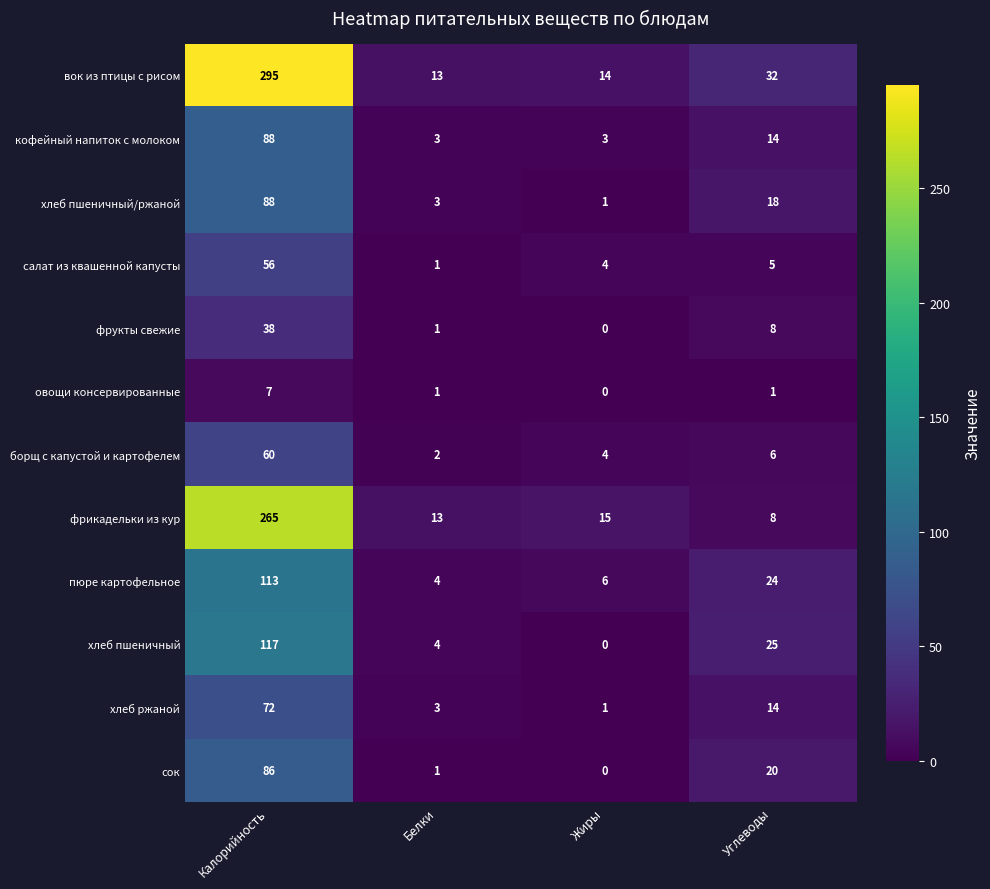

The хлеб ржаной series shows 3 at Белки. True or false?

True